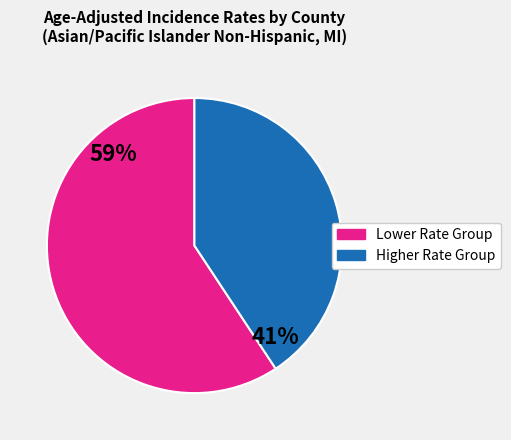

To the nearest percent, what is the average slice percentage?

50%